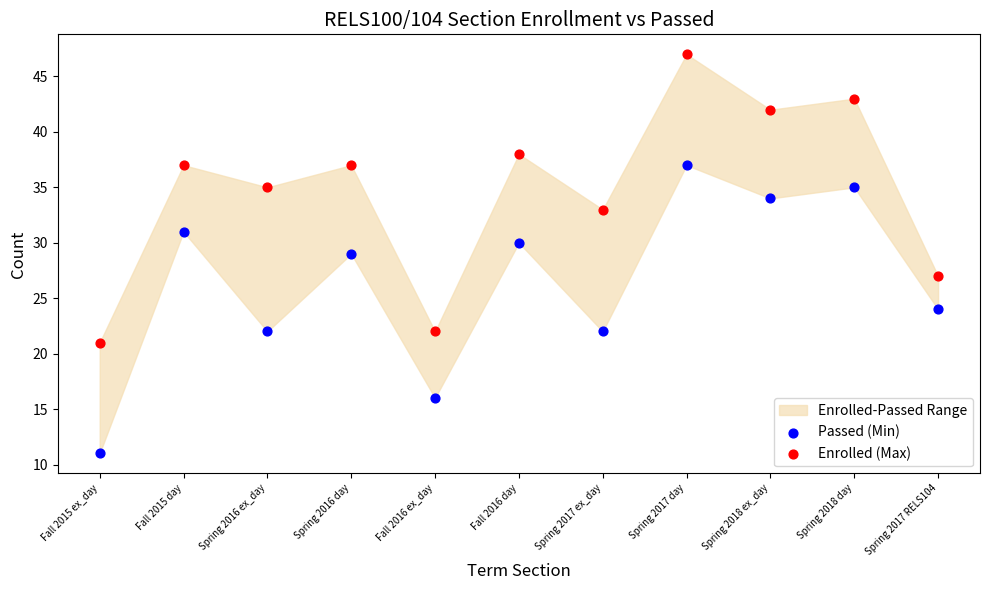

Which series reaches the minimum Y coordinate?

Passed (Min)